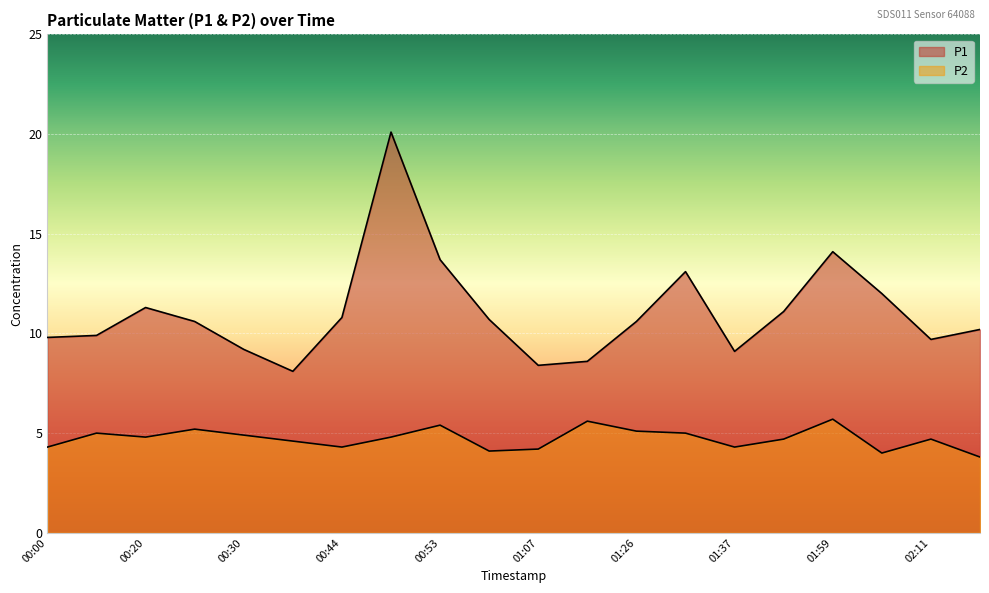

How many values in the P2 series are below 4?

1